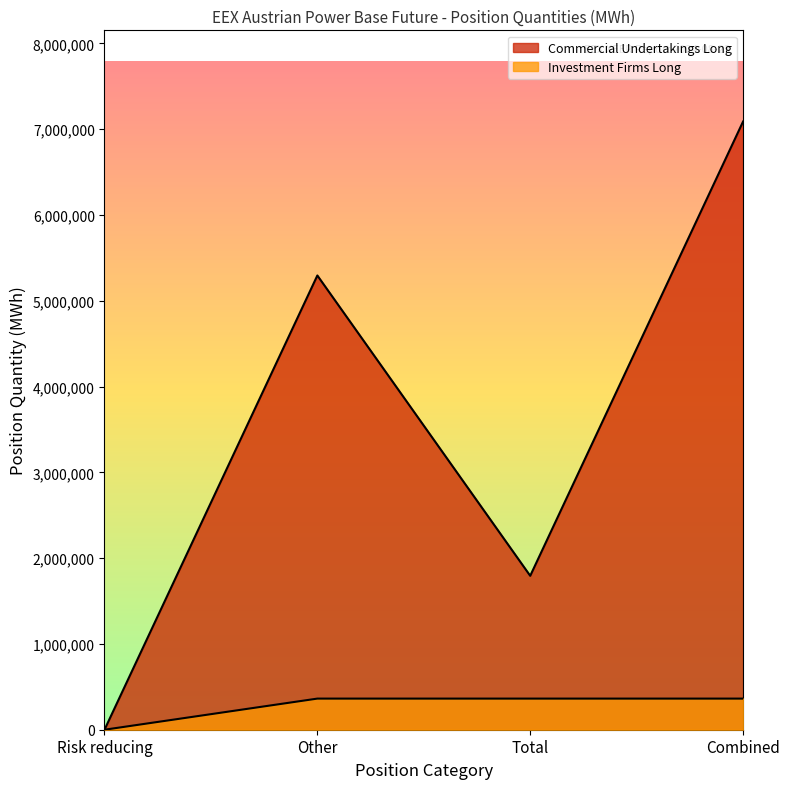

Does the chart have visible grid lines?

No